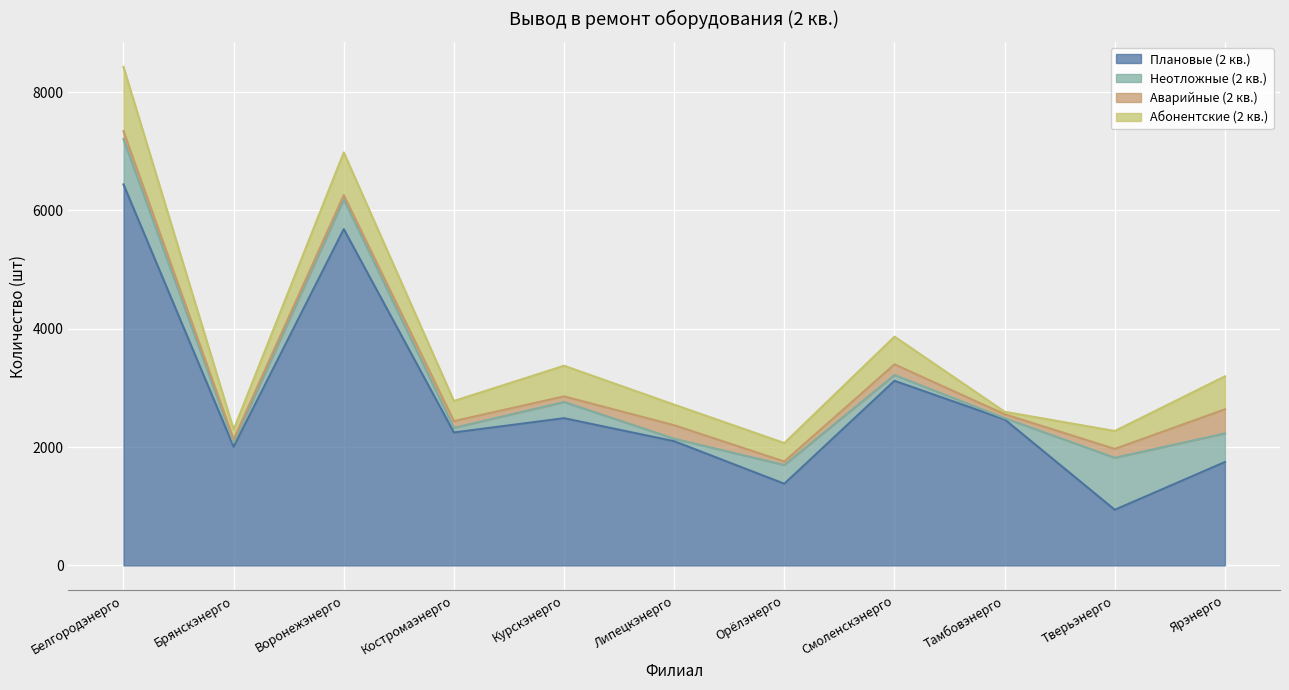

Which category has the highest value across all series?

Белгородэнерго